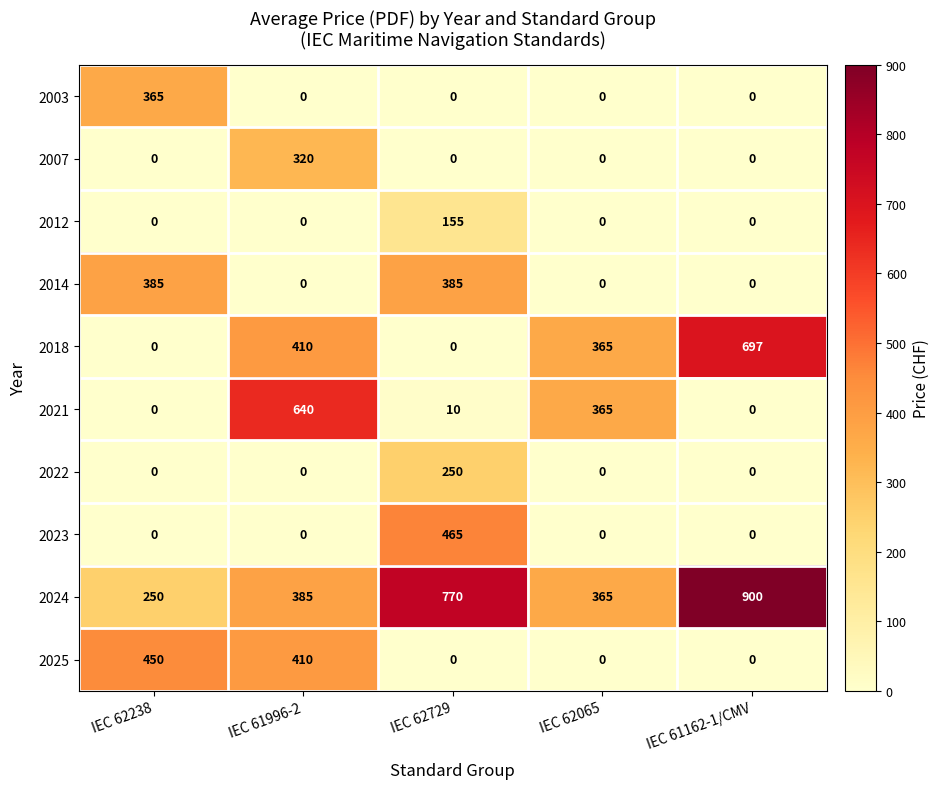

Which series has the largest total across all categories?

2024